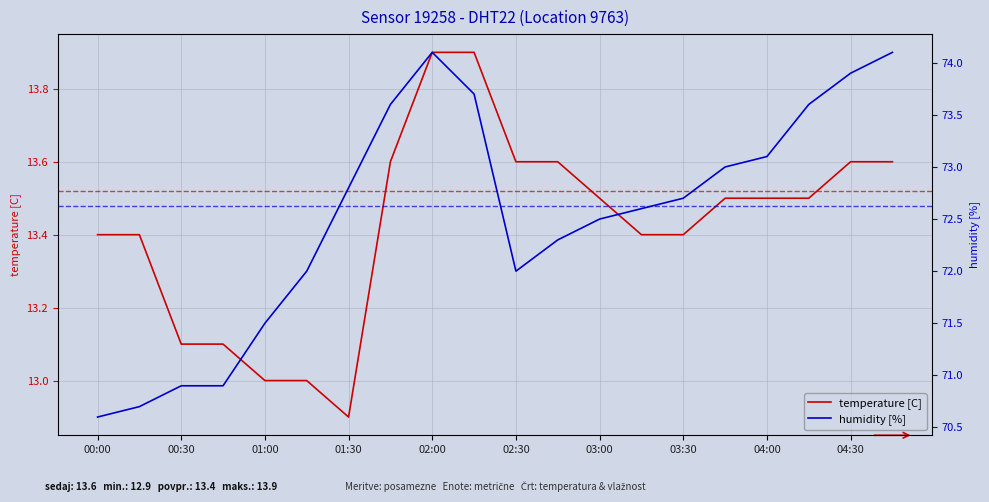

At how many categories does at least one series exceed 67?

20